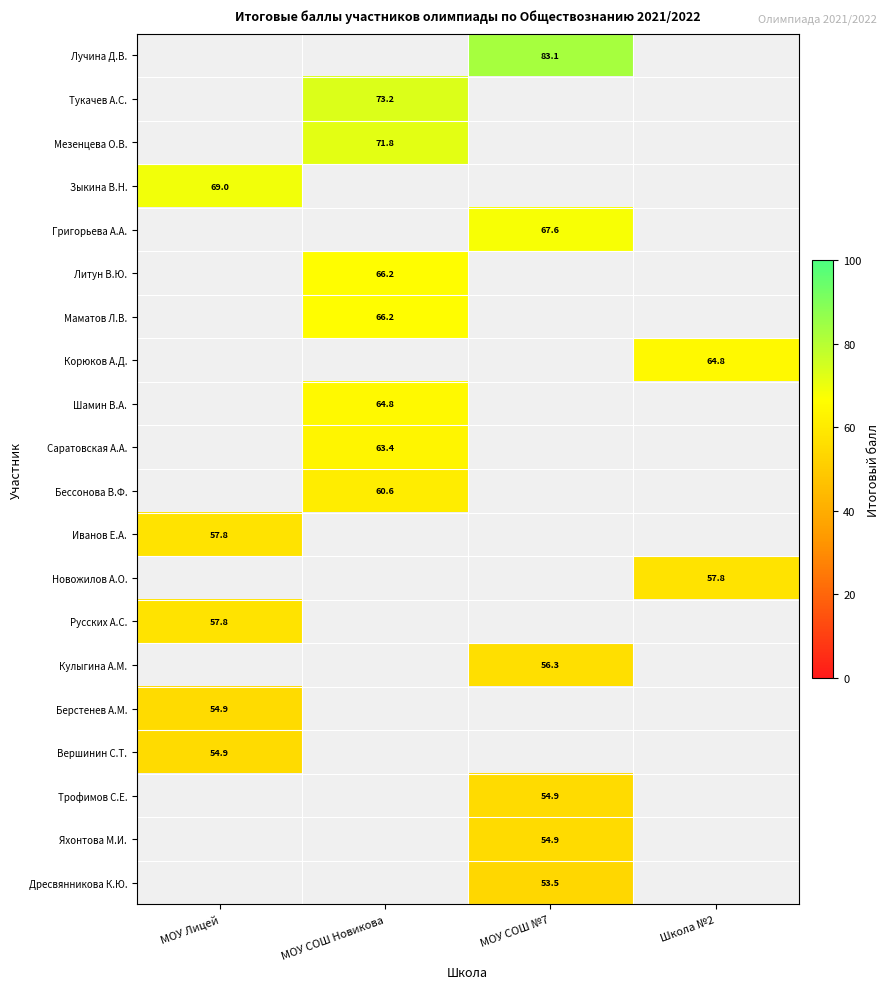

Count the number of data series in this chart.

20